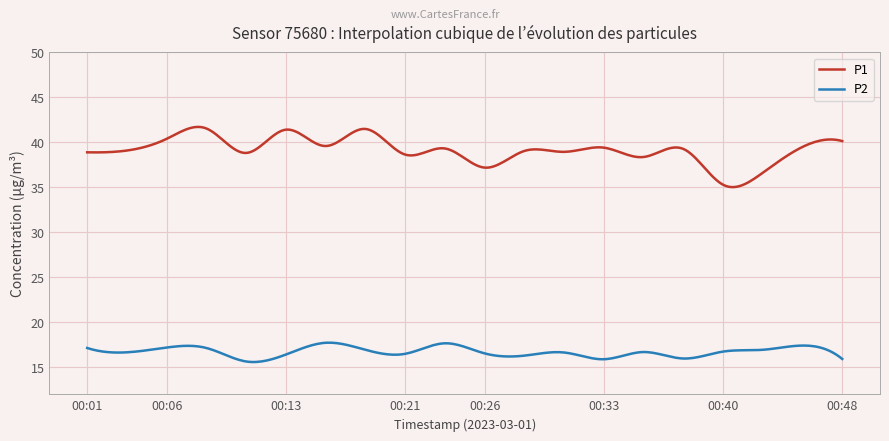

What is the maximum value for P1?

41.7